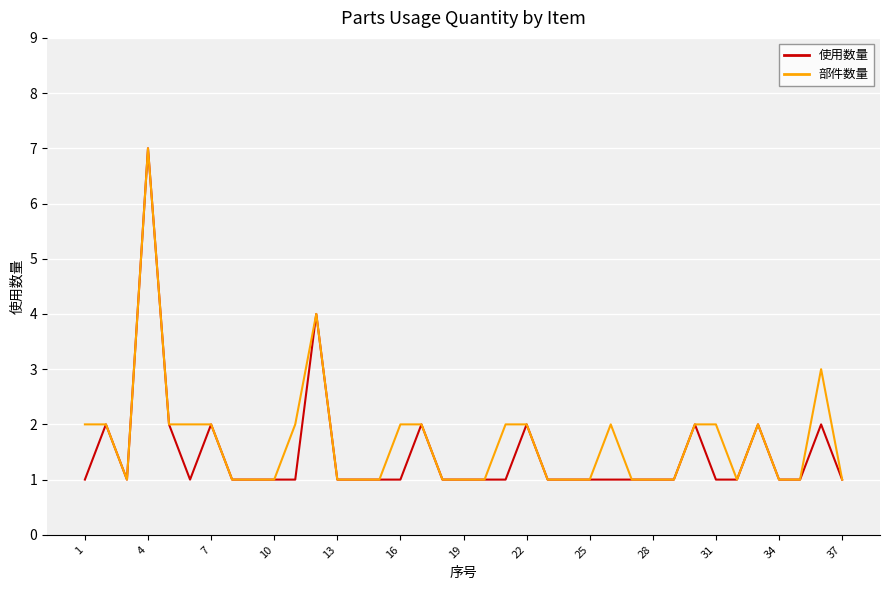

Does the chart display data point markers on the line(s)?

No